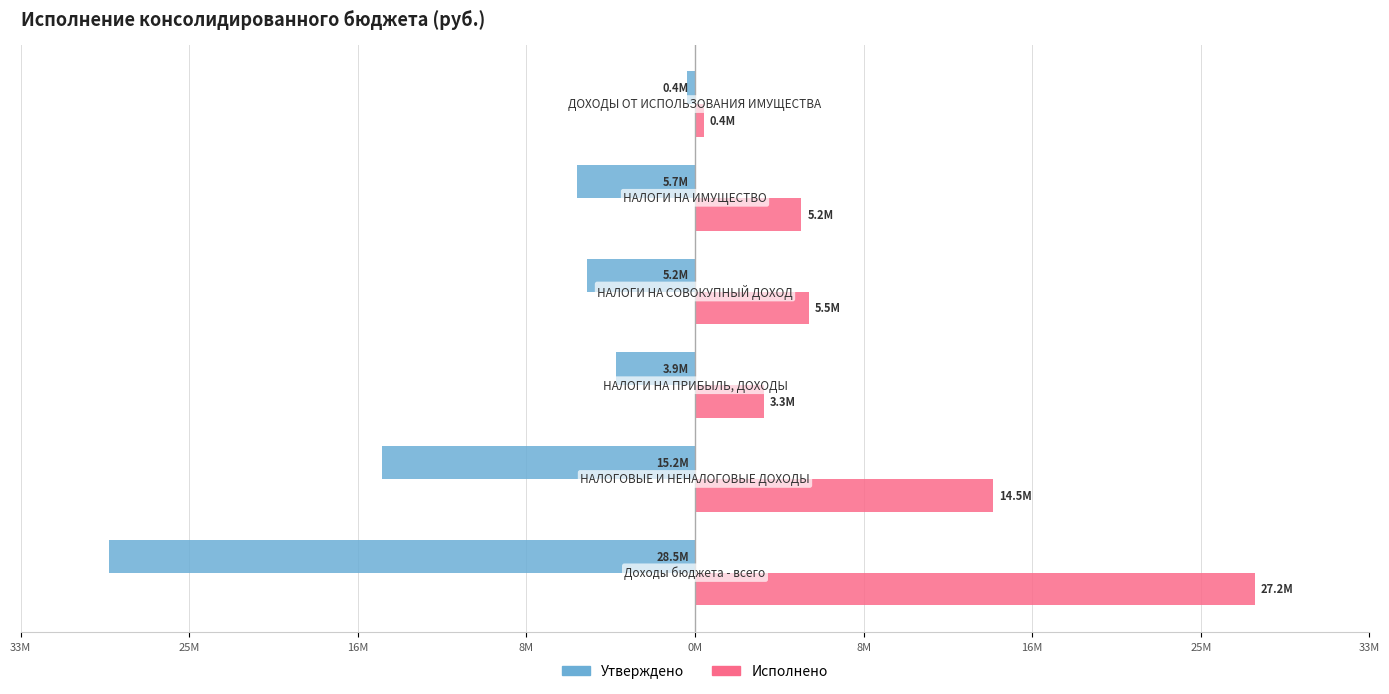

Reading left to right, extract all data points from this chart.

Утверждено: -28.5	-15.2	-3.9	-5.2	-5.7	-0.4
Исполнено: 27.2	14.5	3.3	5.5	5.2	0.4